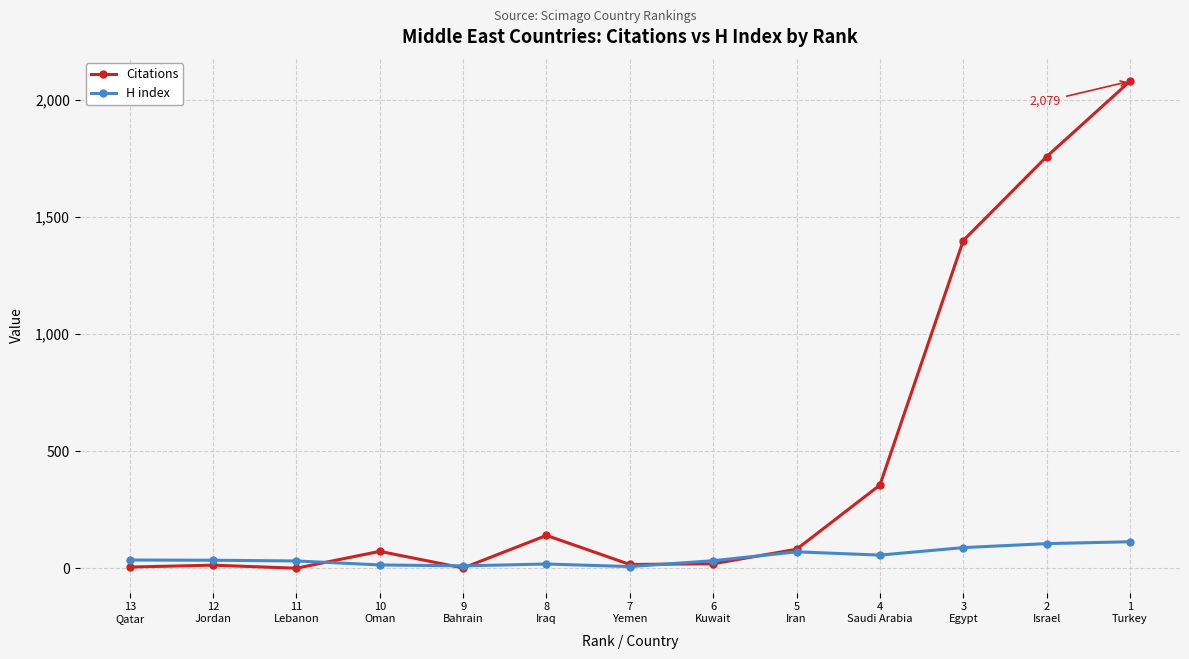

Rank the series by their maximum value, from highest to lowest.

Citations, H index